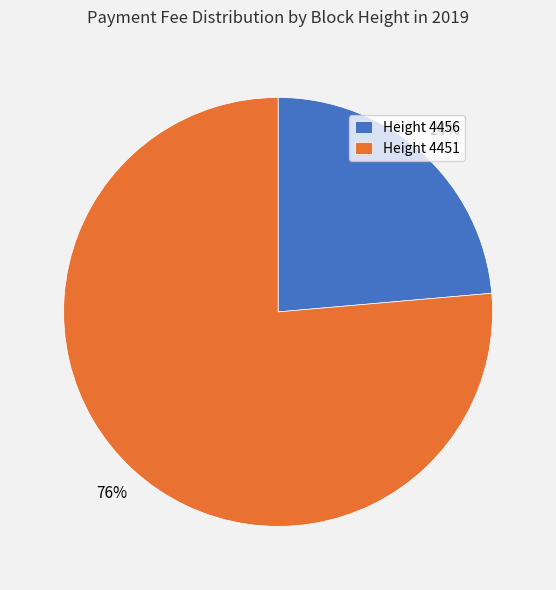

Which slice represents more than half of the pie?

Height 4451